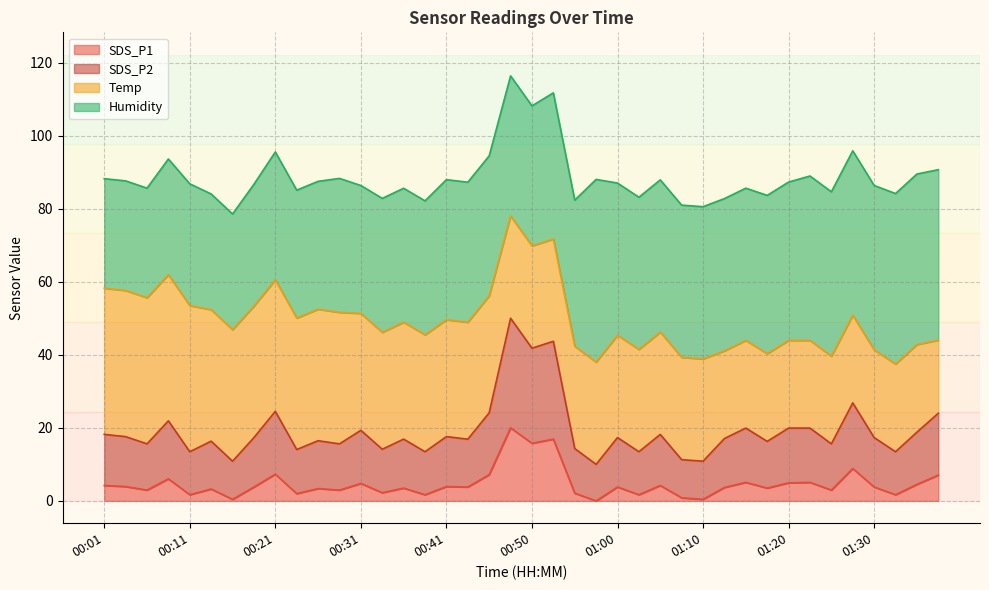

Does the chart display data point markers on the line(s)?

No